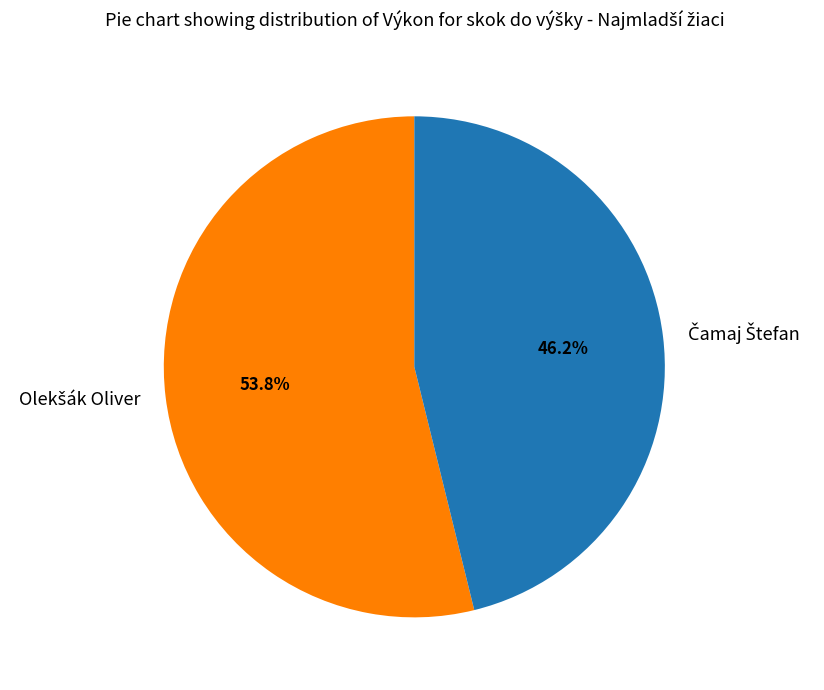

Is there any slice that represents more than half of the pie?

Yes